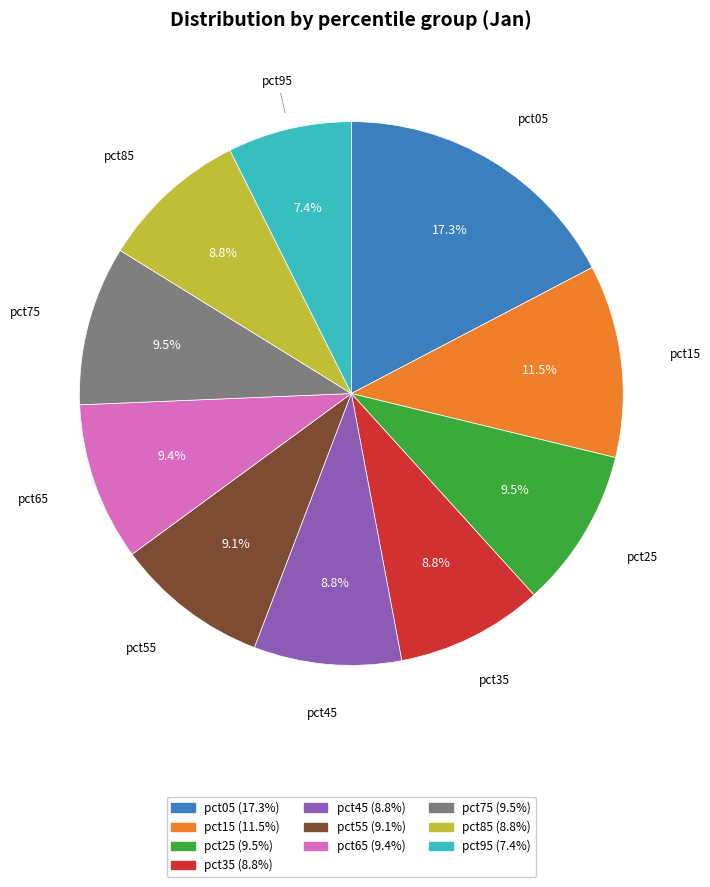

Do pct05 and pct95 together represent more than half of the pie?

No